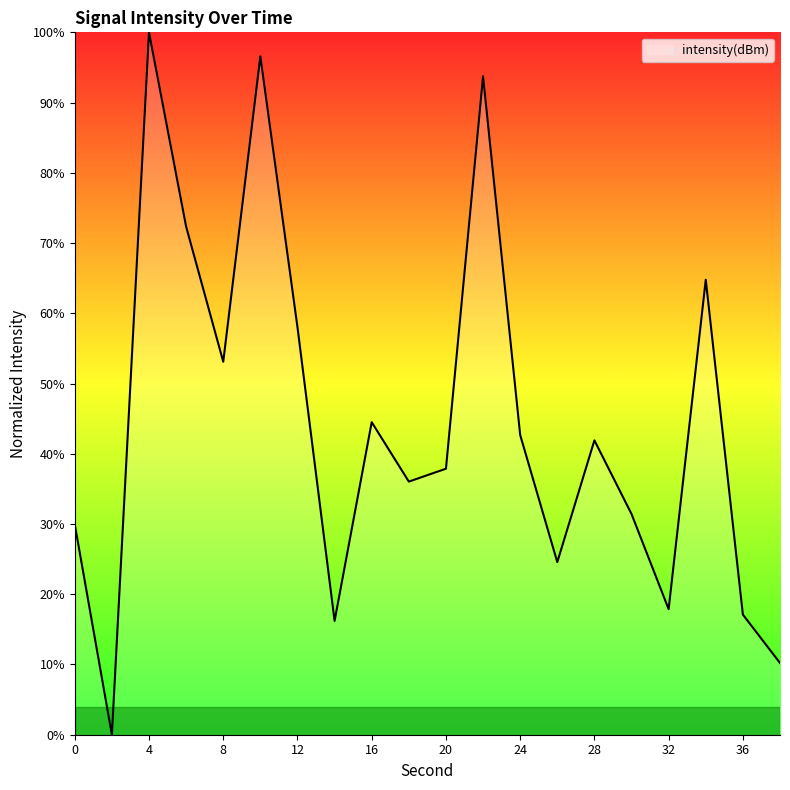

What is the maximum value shown in the chart?

100.0